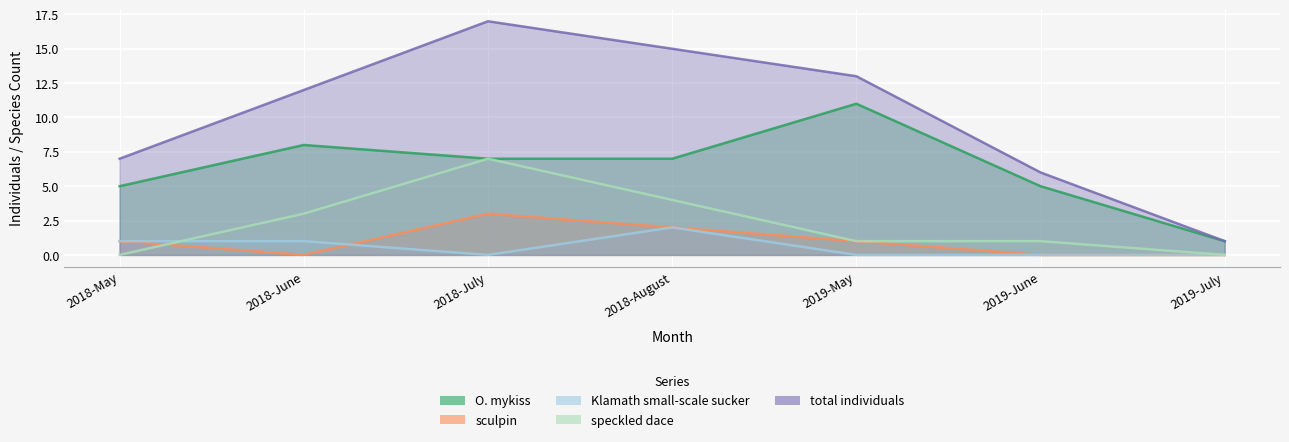

True or false: O. mykiss and total individuals intersect in this chart.

False